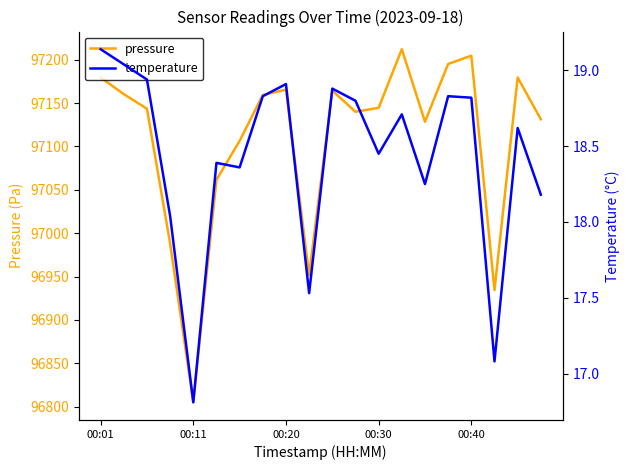

True or false: pressure and temperature intersect in this chart.

False